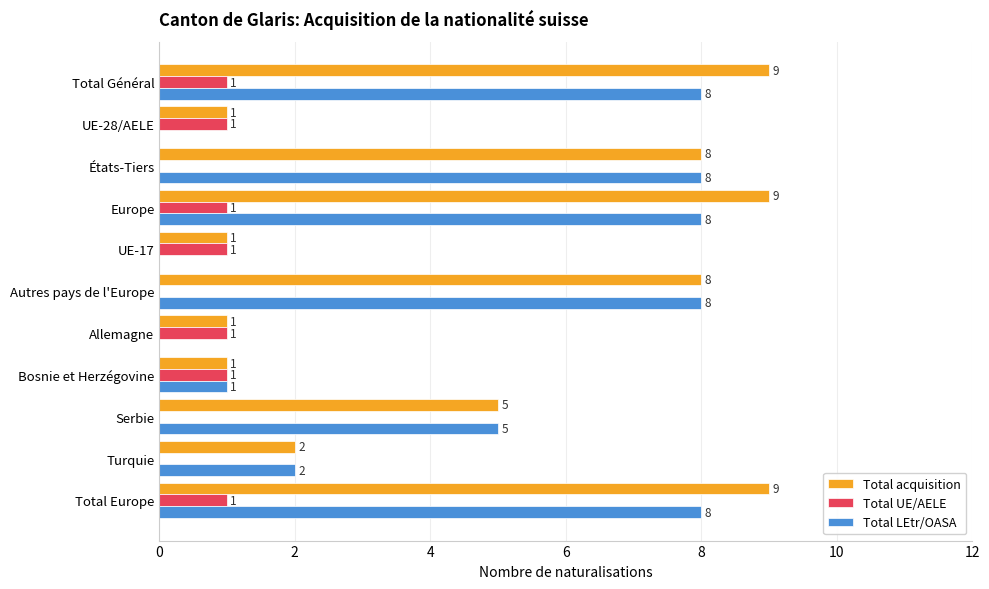

What is the maximum value for Total acquisition?

9